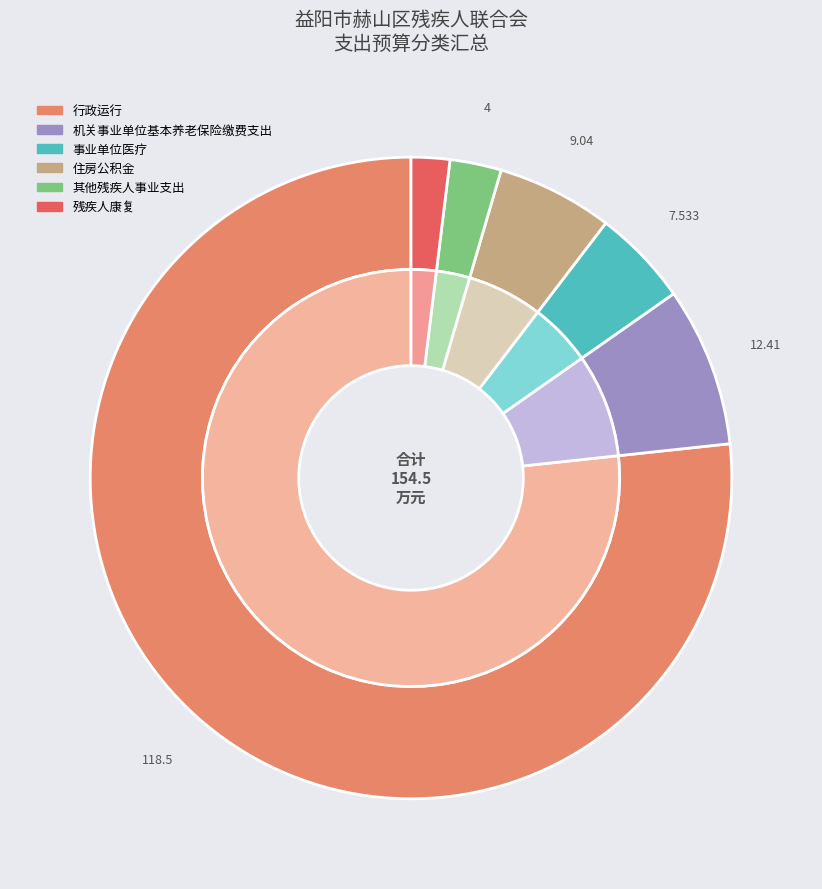

Which slice is the smallest?

残疾人康复